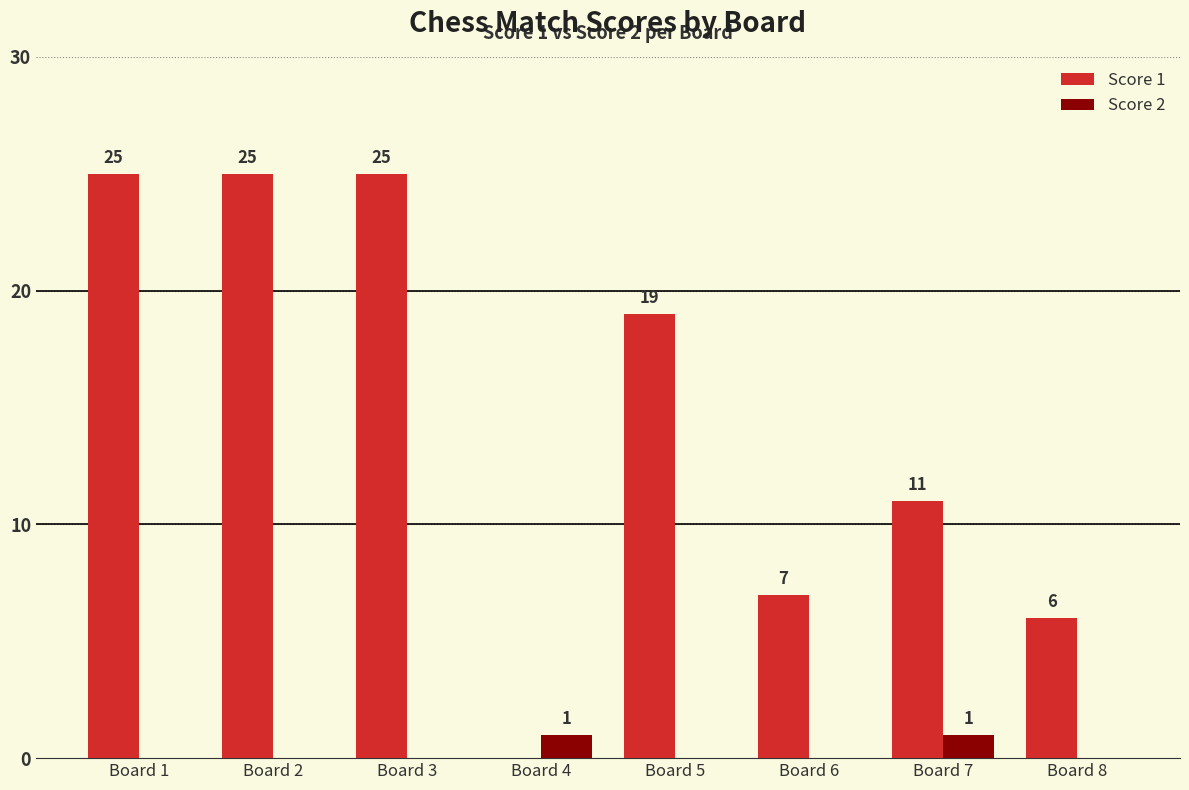

What is the spread (max minus min) of values at Board 4?

1